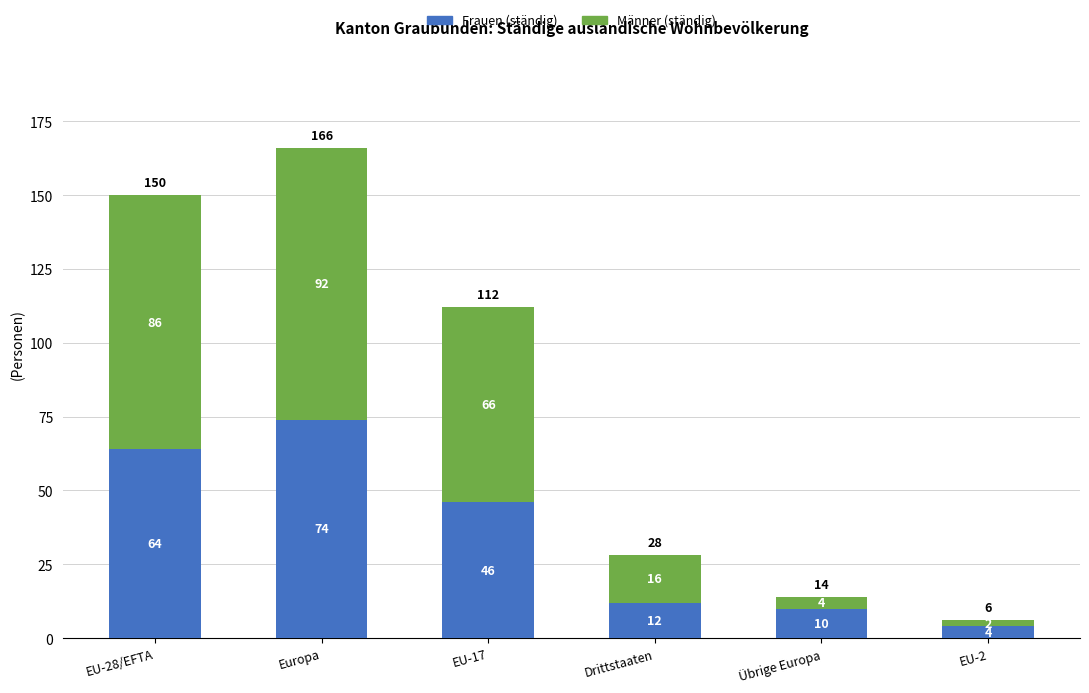

What is the sum of all Frauen (ständig) values?

210